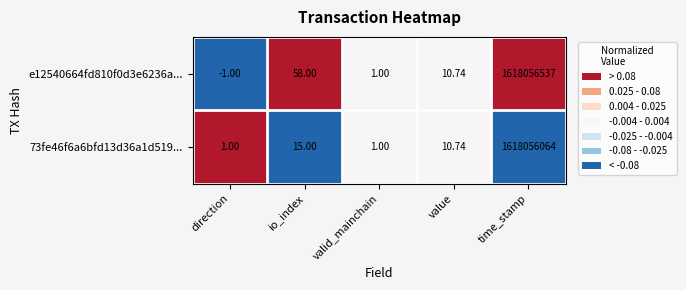

How many categories are shown in the chart?

5